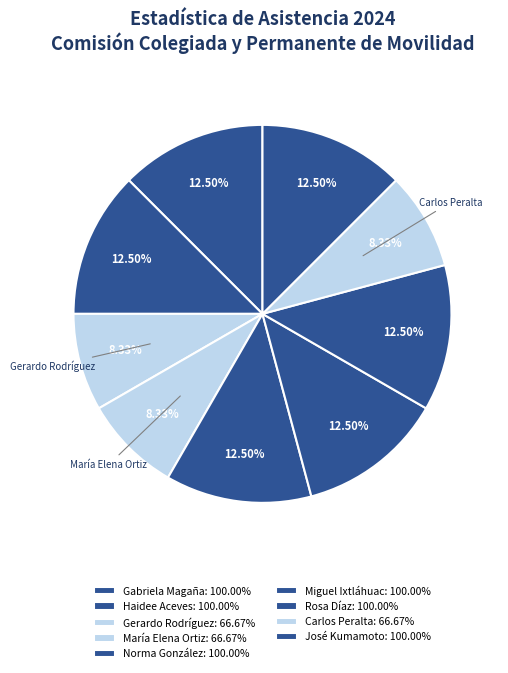

Is there a majority slice in this chart?

No